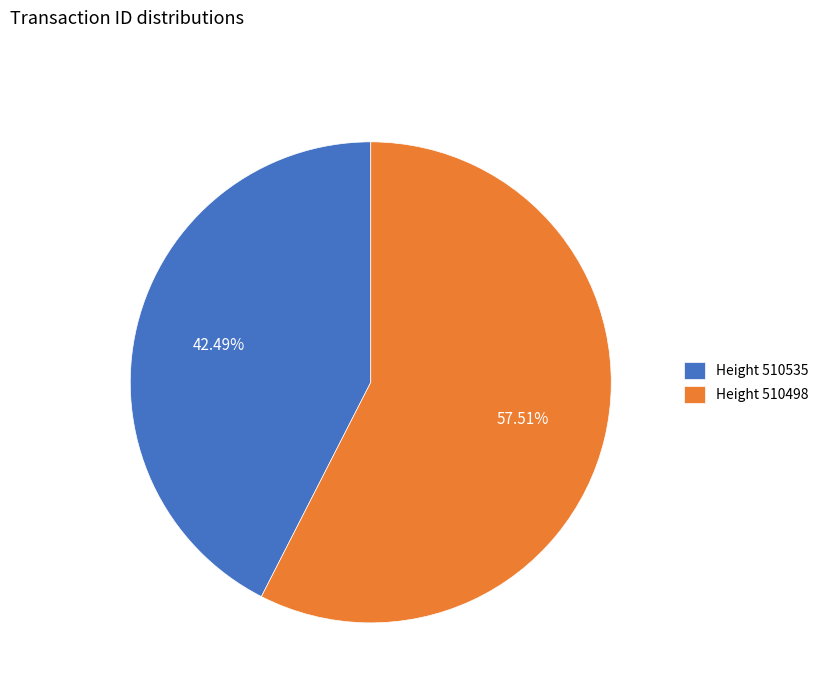

Does Height 510535 account for over 50% of the chart?

No